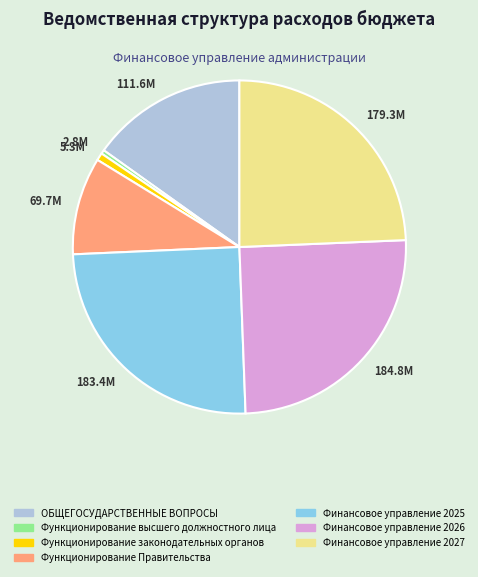

Combined, do Функционирование Правительства and ОБЩЕГОСУДАРСТВЕННЫЕ ВОПРОСЫ account for over 50%?

No